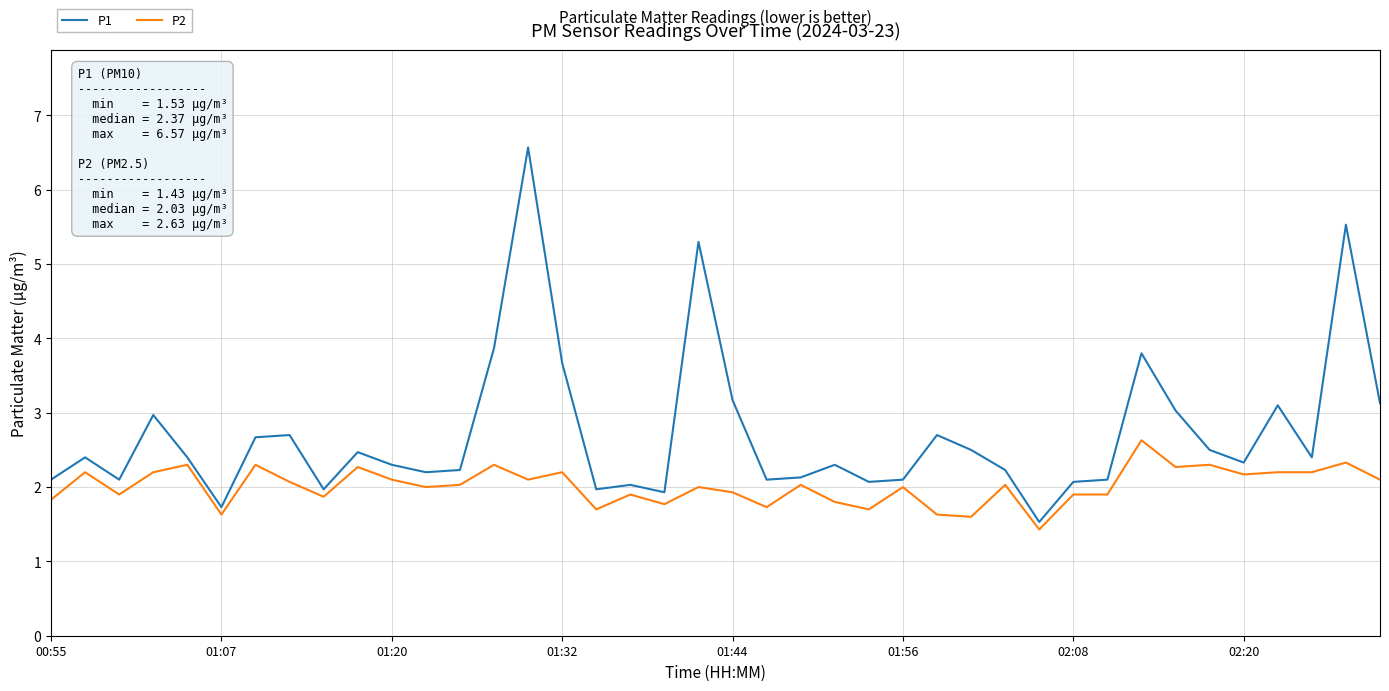

What is the lowest value of the P2 series?

1.4